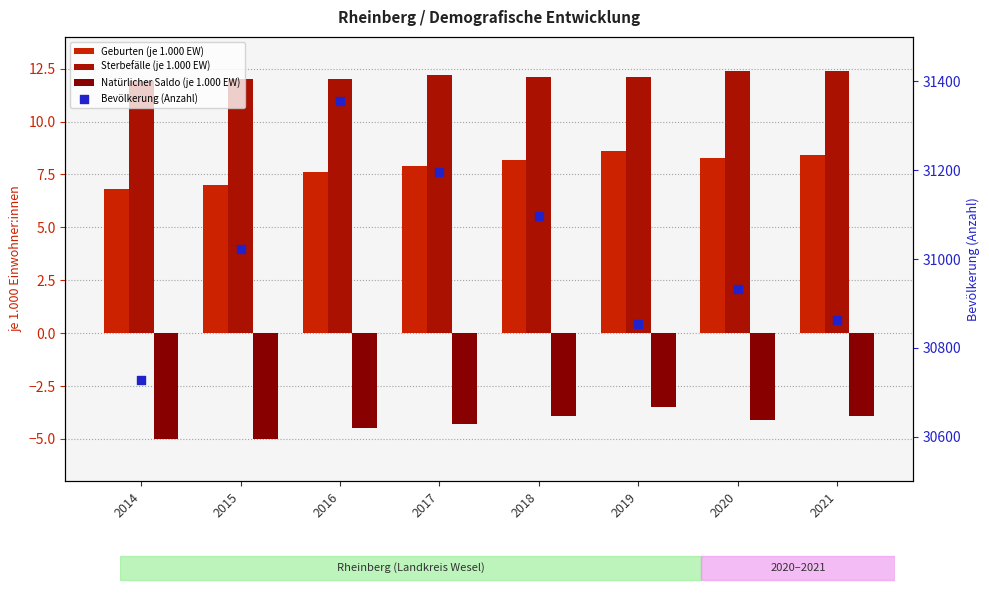

At which category is the sum across all series the highest?

2016